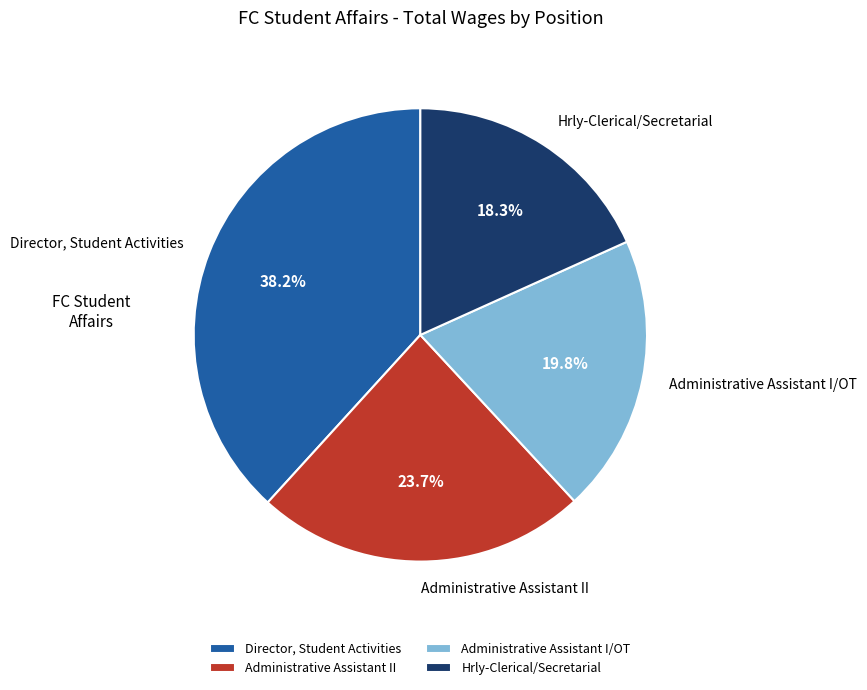

To the nearest percent, what percentage of the pie is Administrative Assistant II?

24%